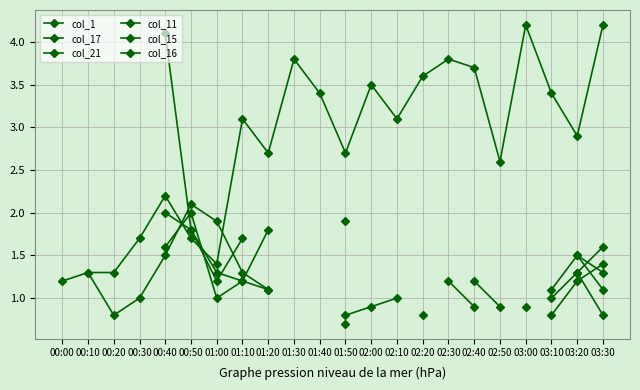

List the series in order of their peak value, lowest first.

col_1, col_17, col_21, col_11, col_15, col_16